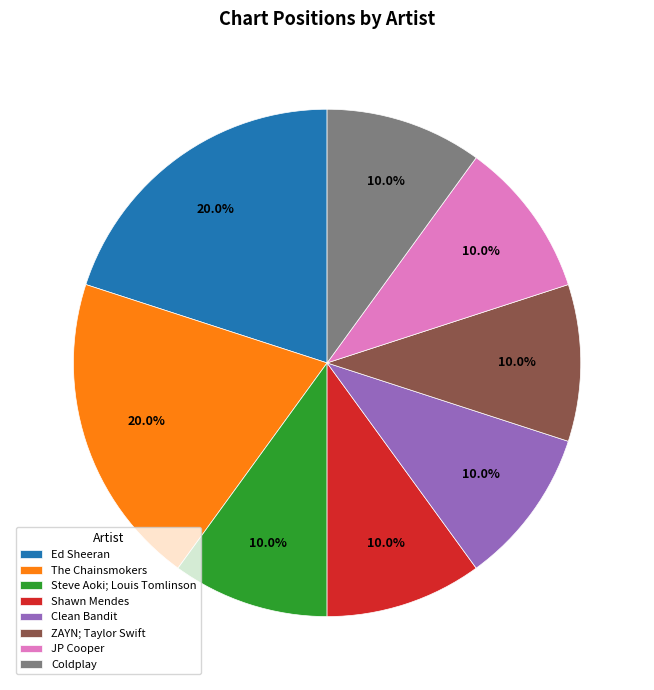

Is there any slice that represents more than half of the pie?

No